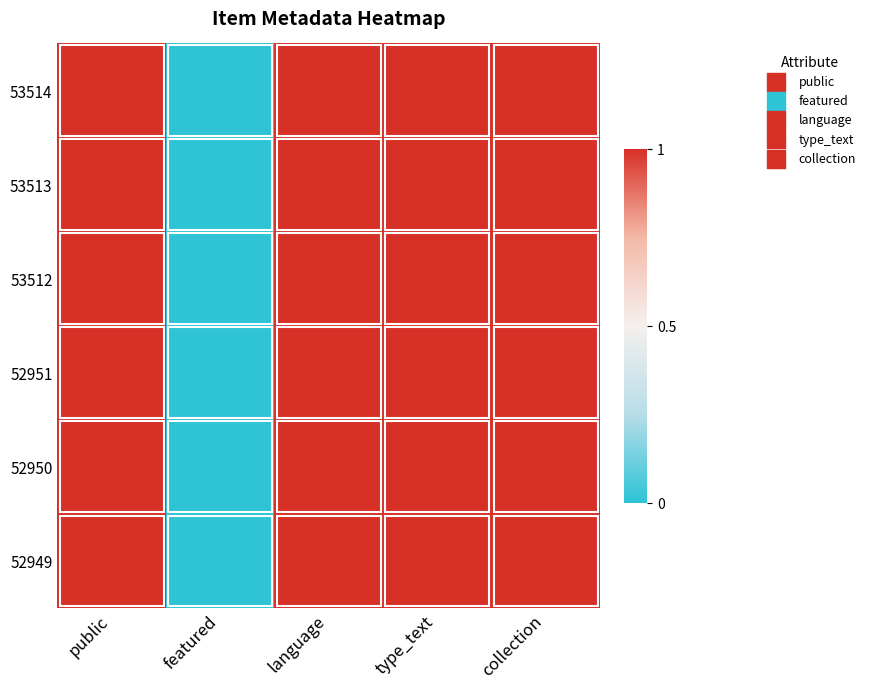

At how many categories does at least one series exceed 0?

4